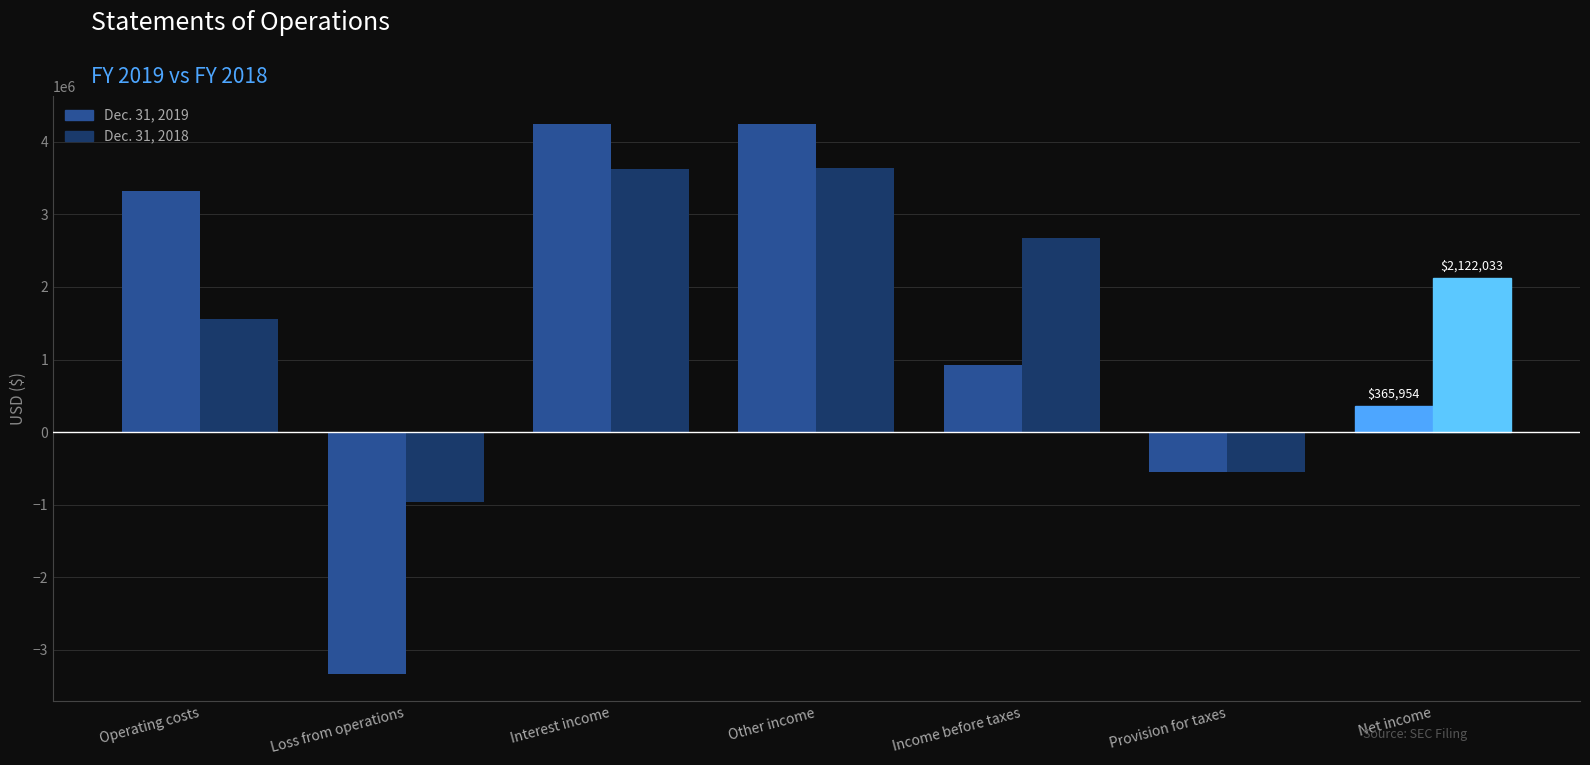

At Income before taxes, list the series in order from smallest to largest.

Dec. 31, 2019, Dec. 31, 2018